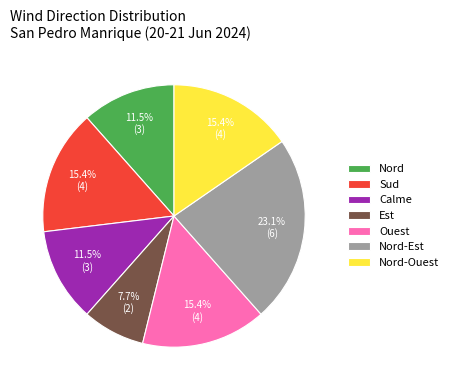

Is it true that Nord-Est is 23% of the pie?

True